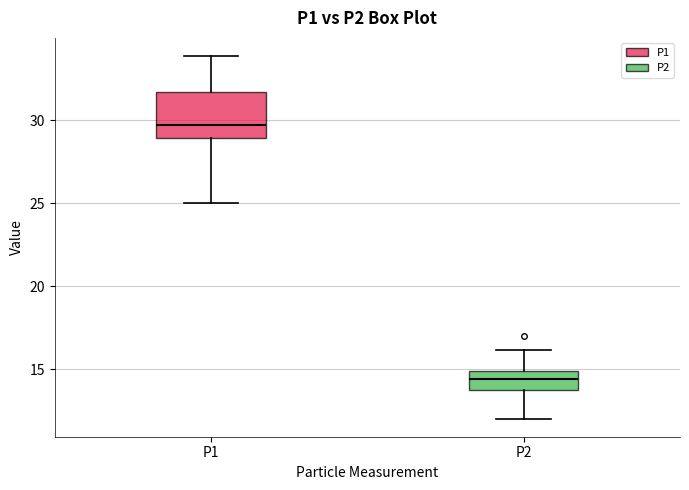

Reading left to right, read every box against the y-axis: the position of its median line, the range the box covers, and the ends of its whiskers. The values are not printed on the chart, so give them approximately, as read against the axis.

P1: median 29.5, box 29.0 to 31.5, whiskers 25.0 to 34.0
P2: median 14.5, box 13.5 to 15.0, whiskers 12.0 to 16.0